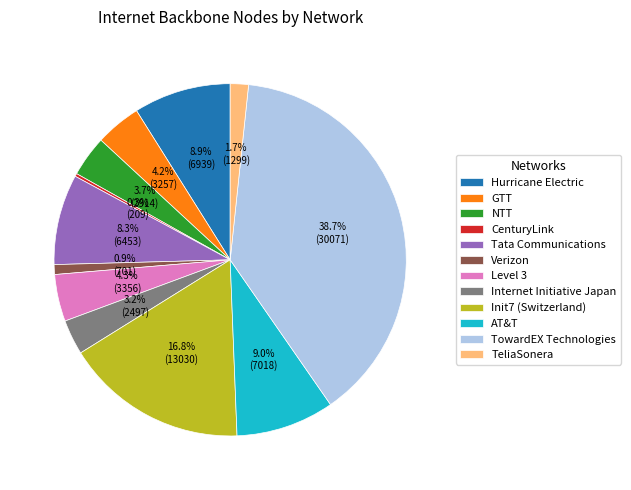

Which category has the biggest portion of the pie?

TowardEX Technologies